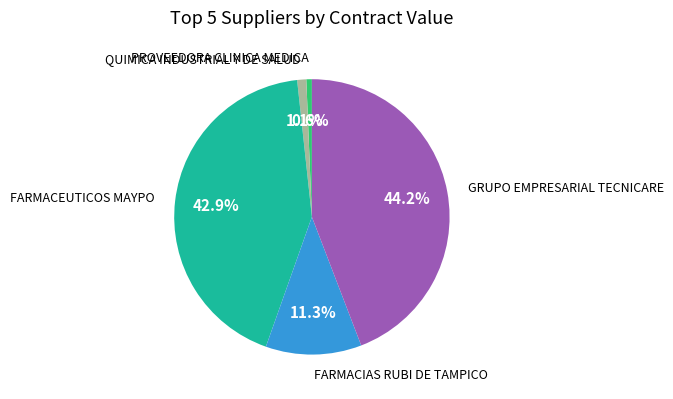

How many slices are in this pie chart?

5